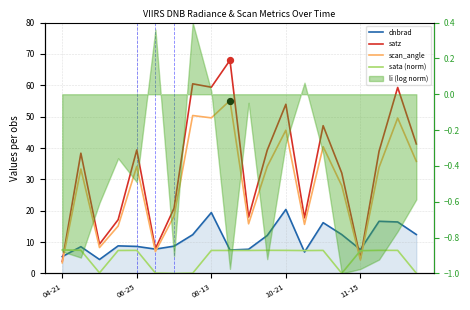

Which series reaches the minimum Y coordinate?

sata (norm)